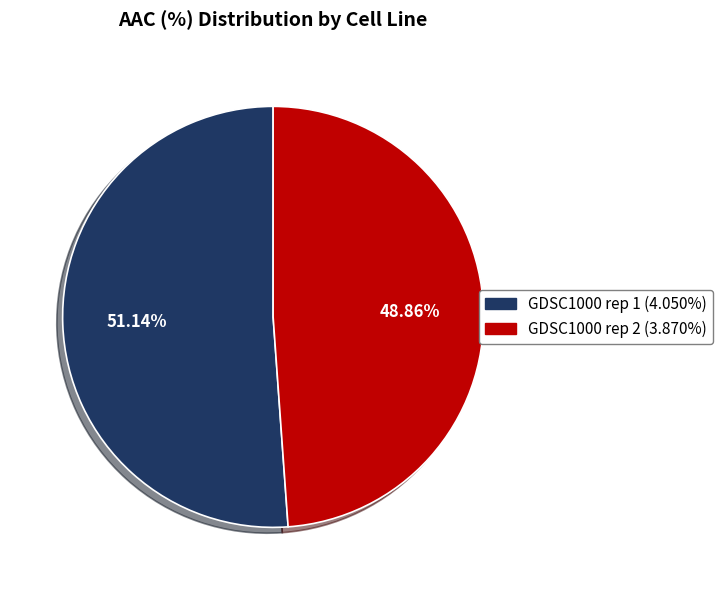

How much of the chart is everything except GDSC1000 rep 2?

51.1%